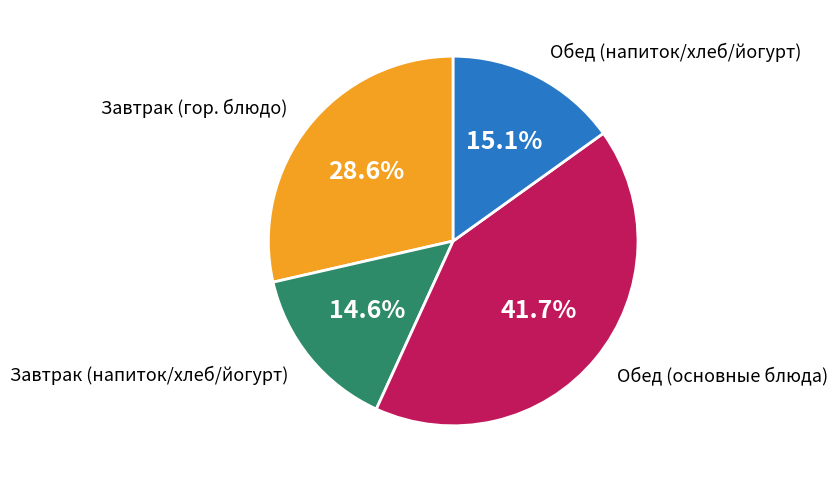

Is there a majority slice in this chart?

No